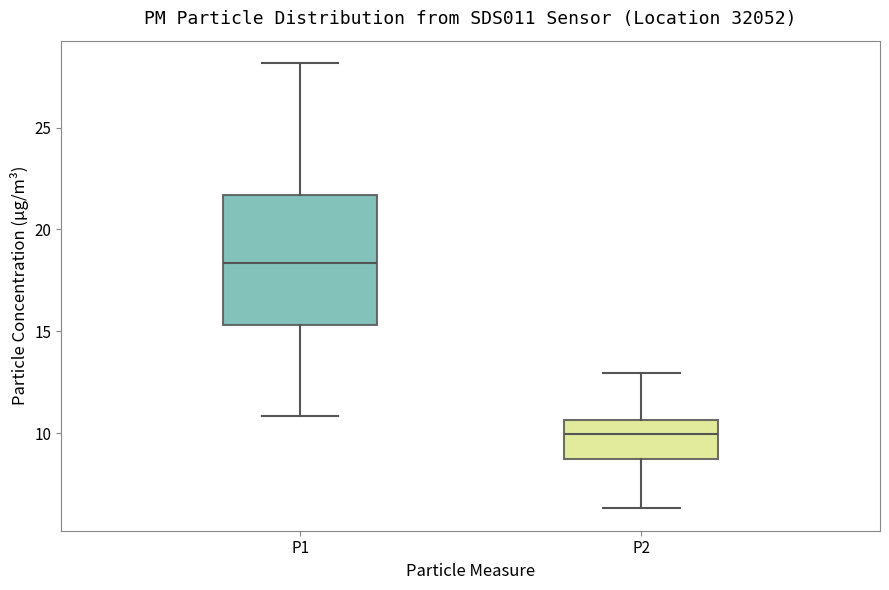

Reading left to right, read every box against the y-axis: the position of its median line, the range the box covers, and the ends of its whiskers. The values are not printed on the chart, so give them approximately, as read against the axis.

P1: median 18.5, box 15.5 to 21.5, whiskers 11.0 to 28.0
P2: median 10.0, box 9.0 to 10.5, whiskers 6.5 to 13.0